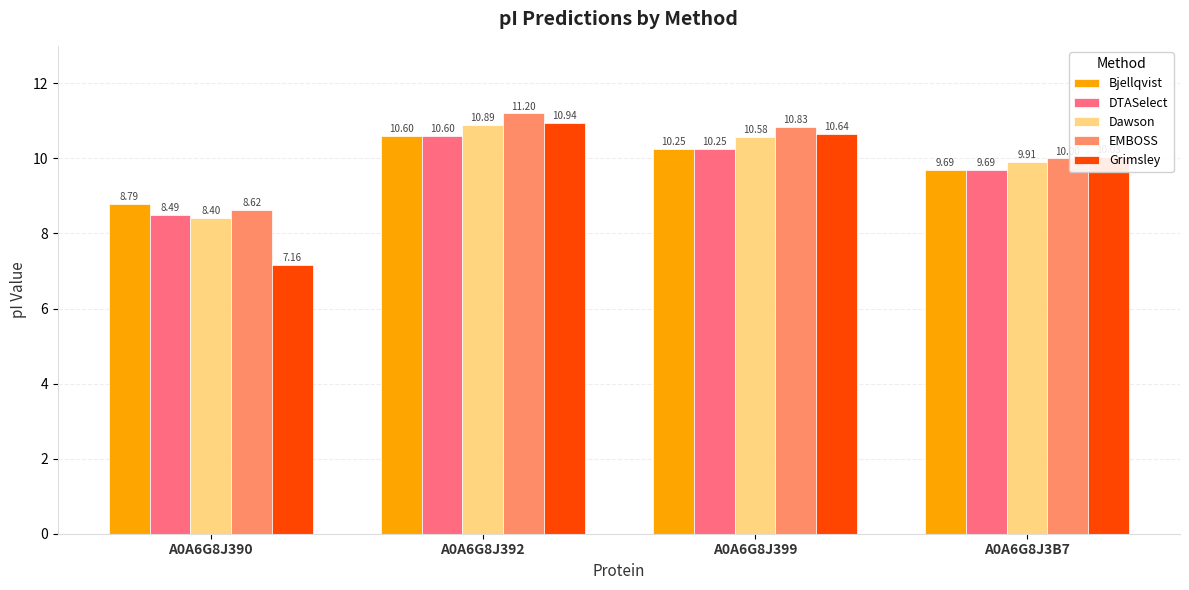

Count the number of data series in this chart.

5